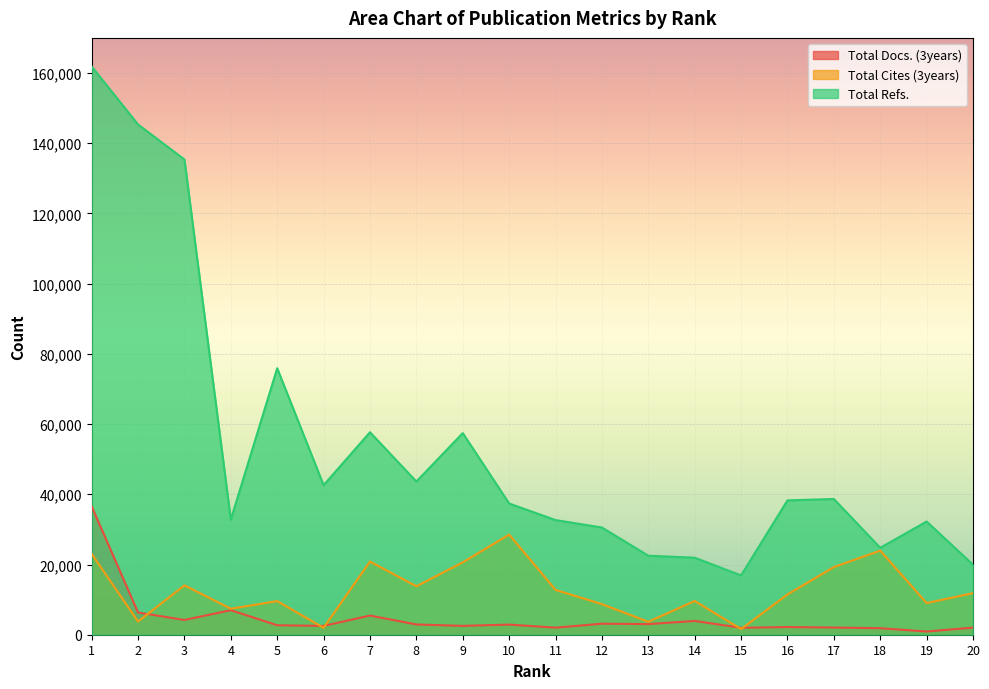

At which label does Total Cites (3years) reach its minimum?

15